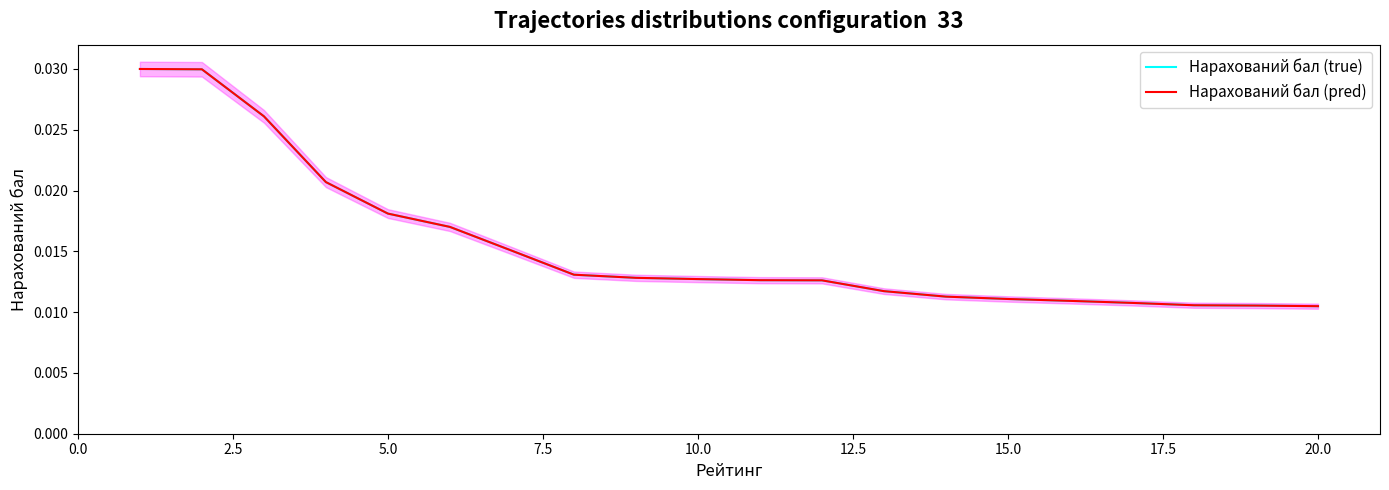

At how many categories does at least one series exceed 0?

20